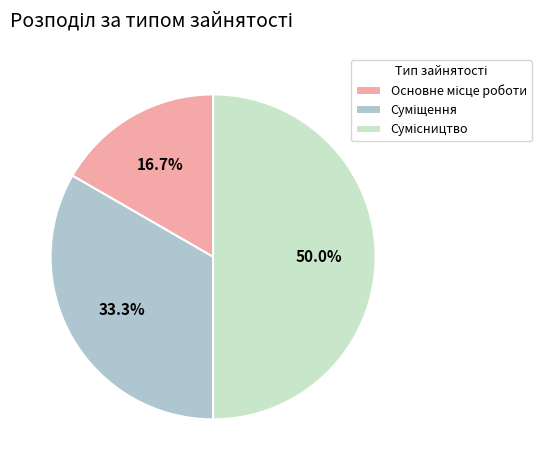

To the nearest percent, what is the combined percentage of Основне місце роботи and Сумісництво?

67%